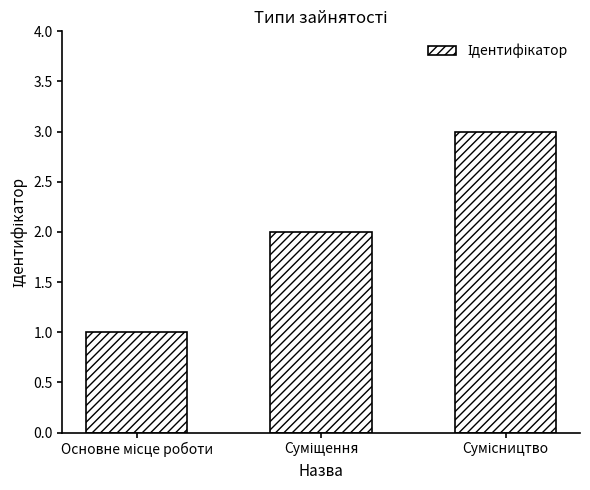

What is the greatest value displayed?

3